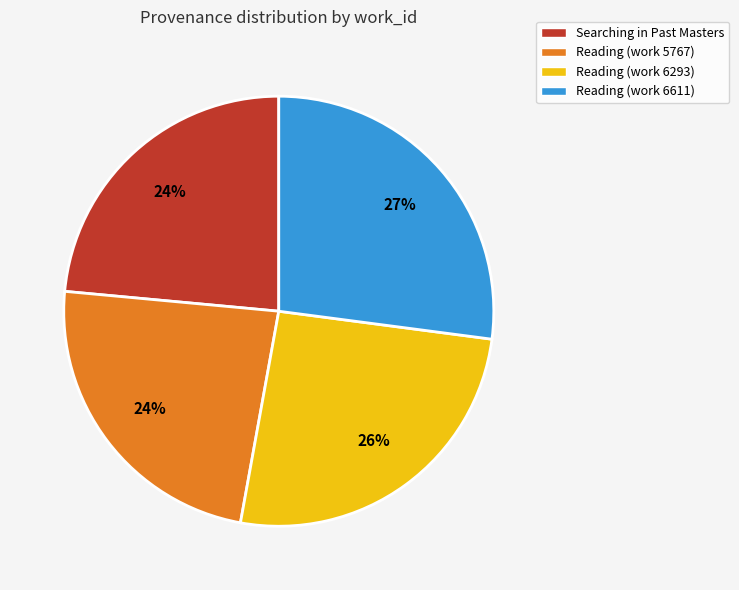

True or false: Searching in Past Masters accounts for 14% of the total.

False